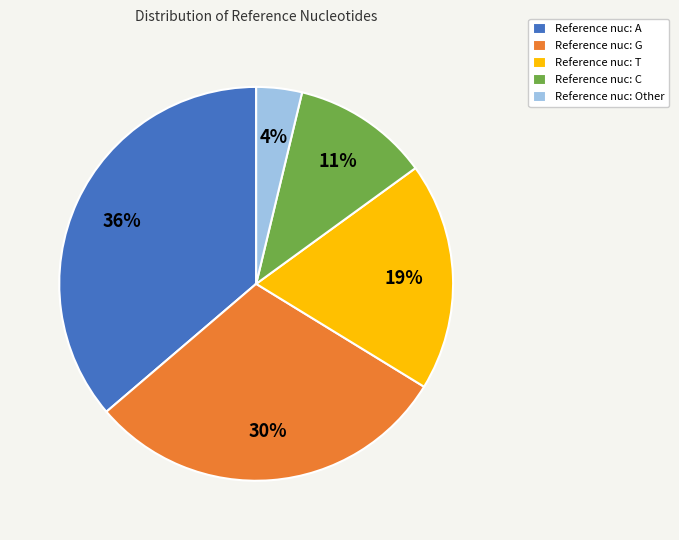

Approximately how many times larger is the value at Reference nuc: G compared to Reference nuc: A?

0.8